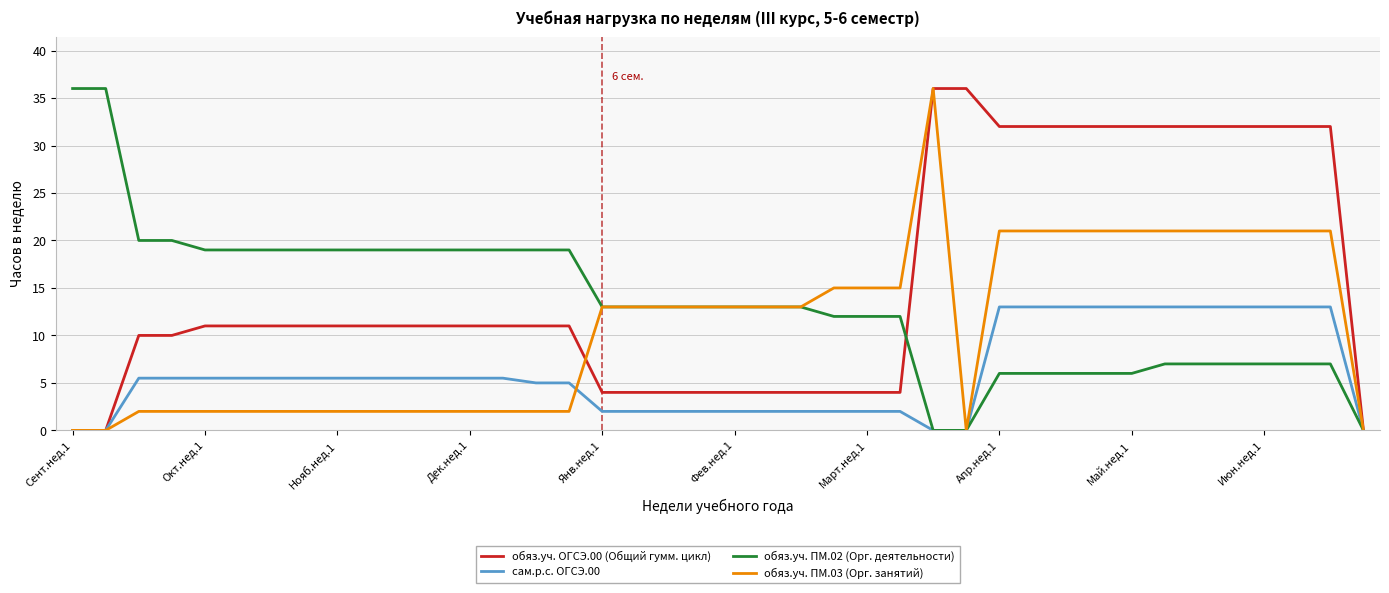

Which series has the largest total across all categories?

обяз.уч. ОГСЭ.00 (Общий гумм. цикл)